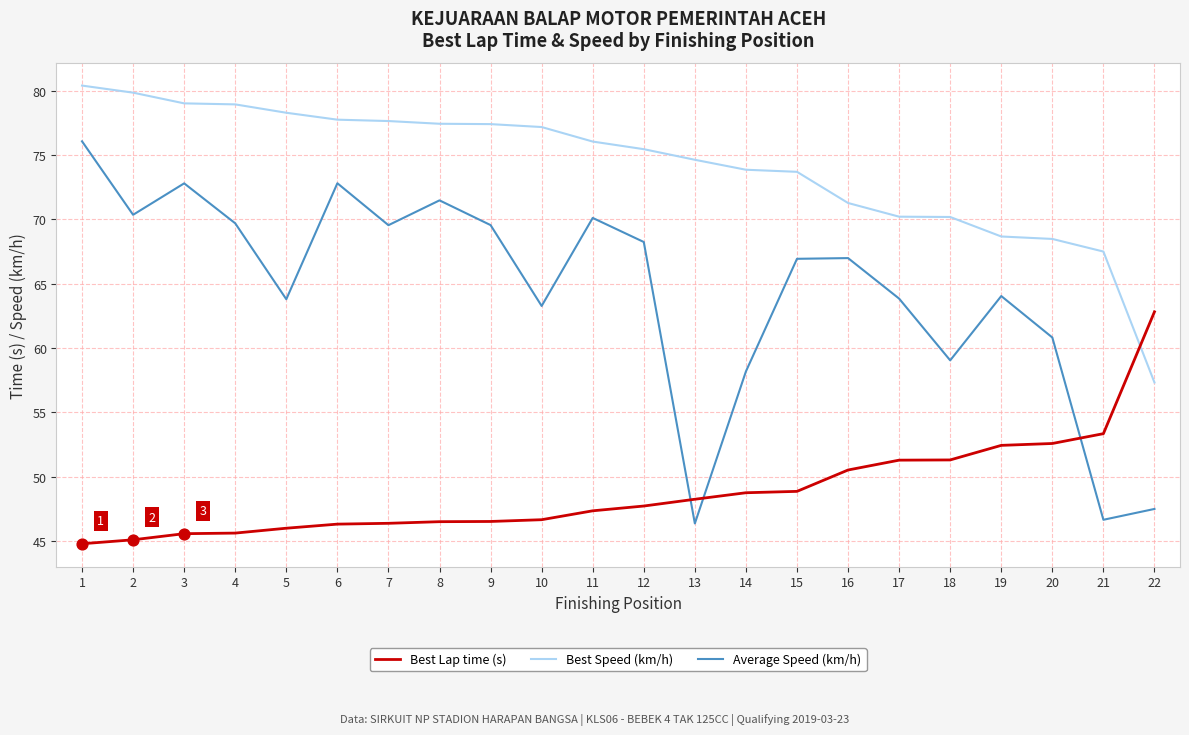

What are all the series names shown in the legend?

Best Lap time (s), Best Speed (km/h), Average Speed (km/h)